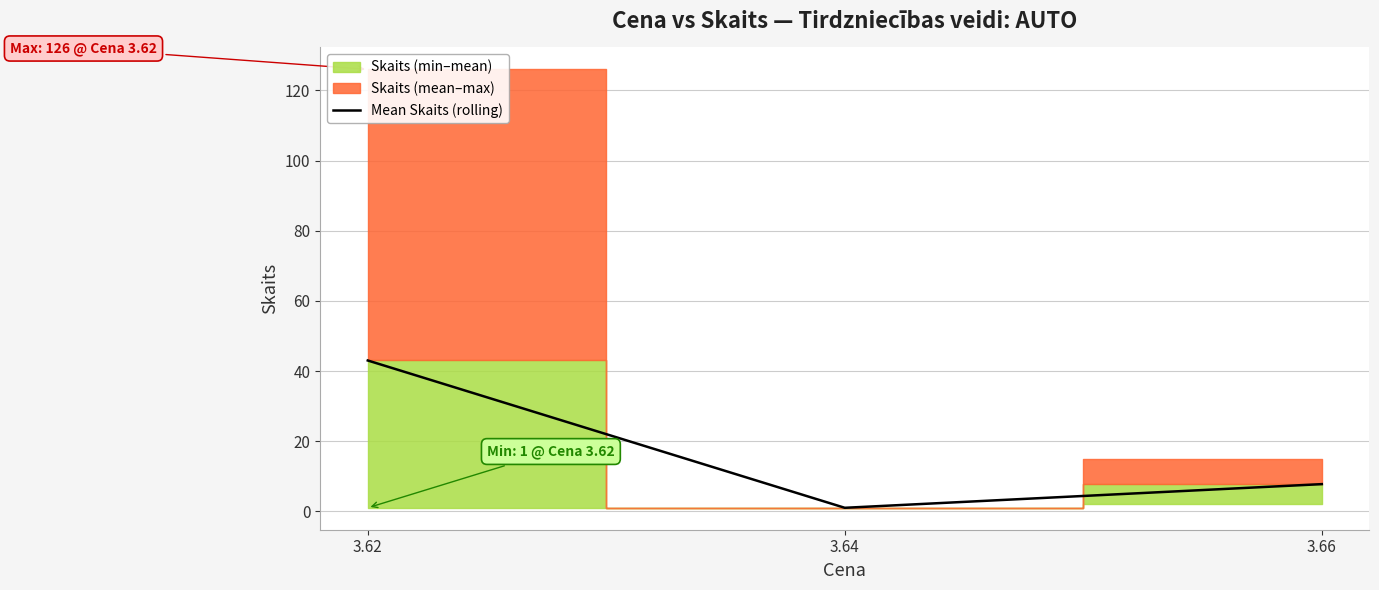

What is the change in value from 3.64 to 3.66?

+6.8